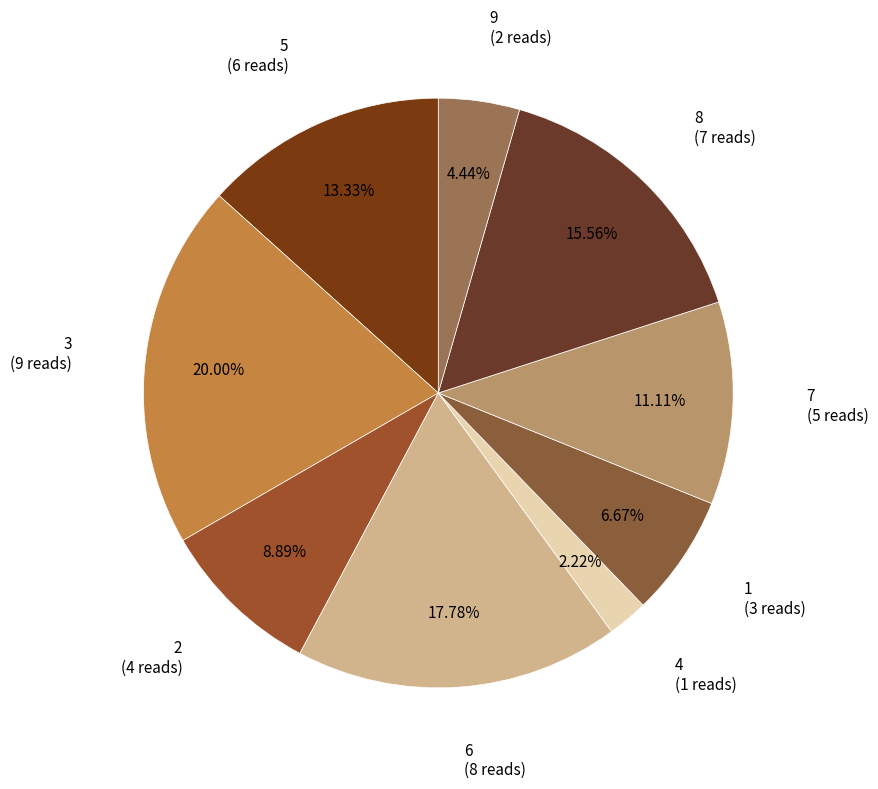

Is there any slice that represents more than half of the pie?

No